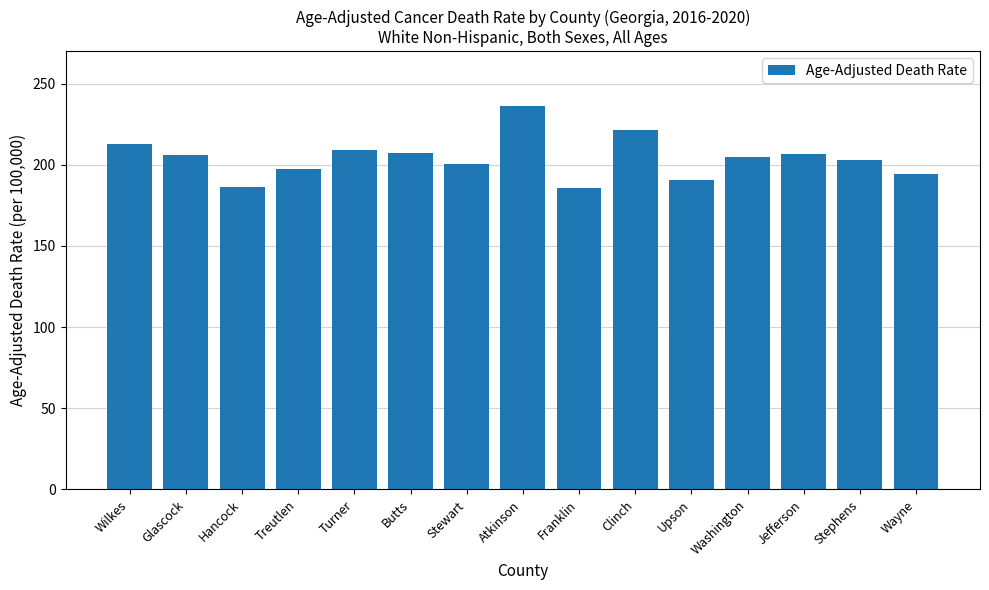

How many data points are less than 204?

7